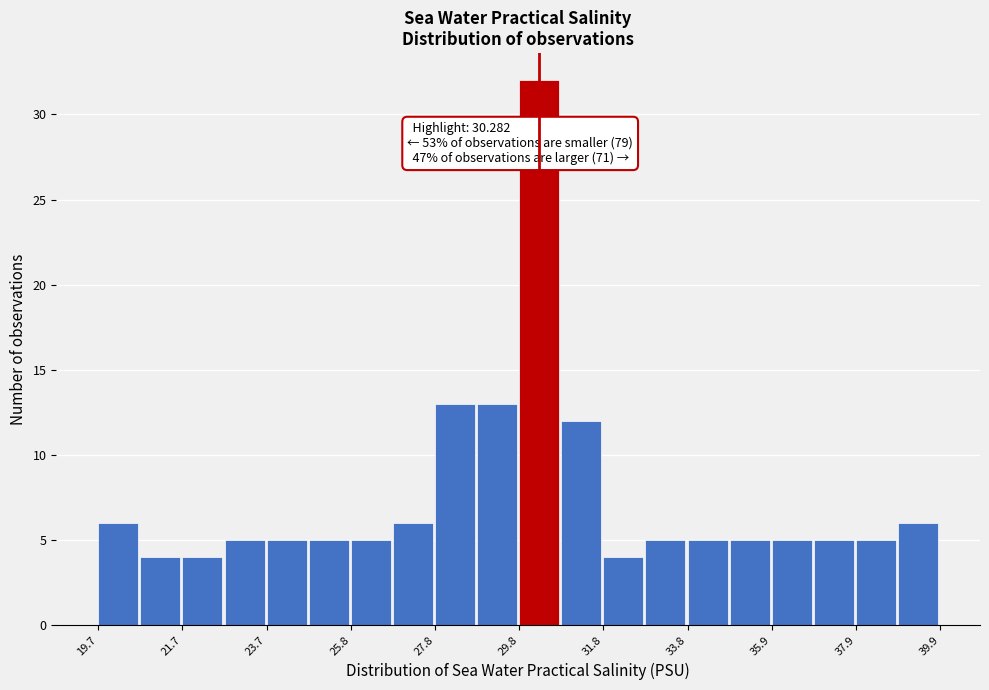

Read against the x-axis, roughly where is the centre of the tallest bar?

30.5